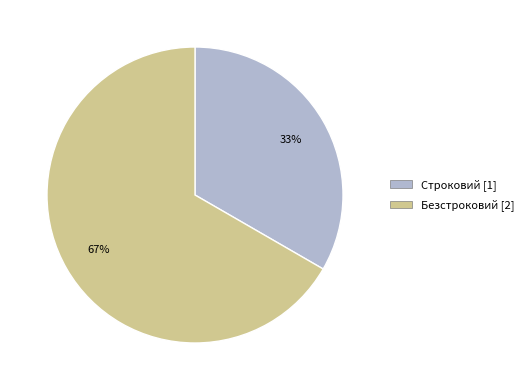

Rank the categories by value from highest to lowest.

Безстроковий, Строковий